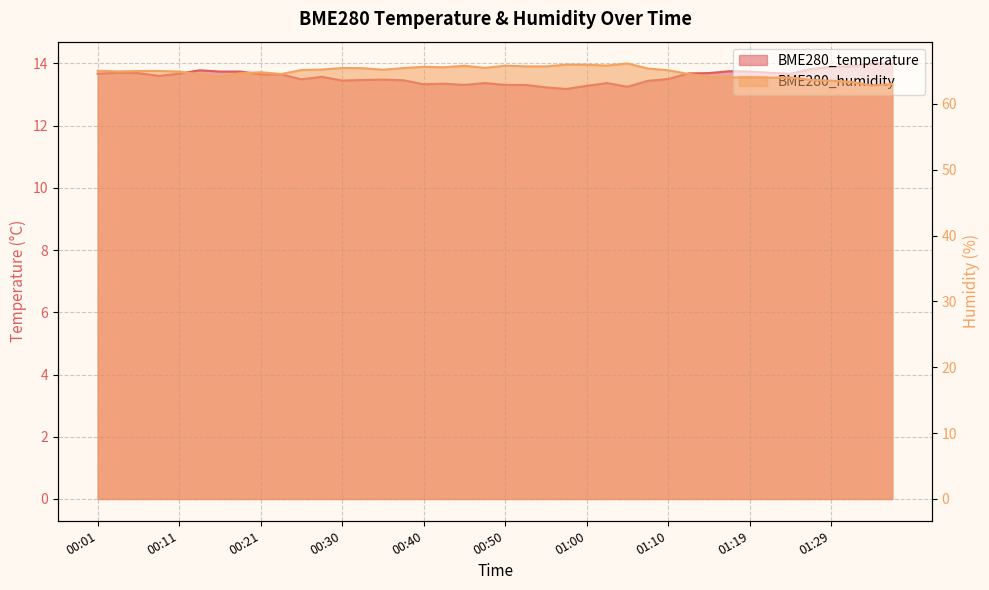

Rank the series at 01:07 from highest to lowest value.

BME280_humidity, BME280_temperature